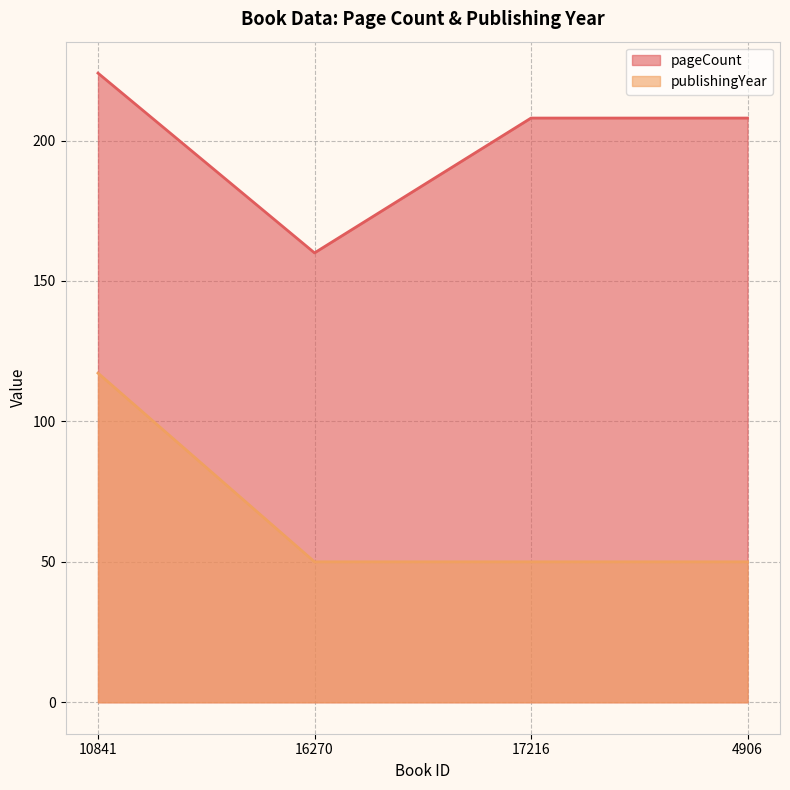

Which series has the largest total across all categories?

pageCount